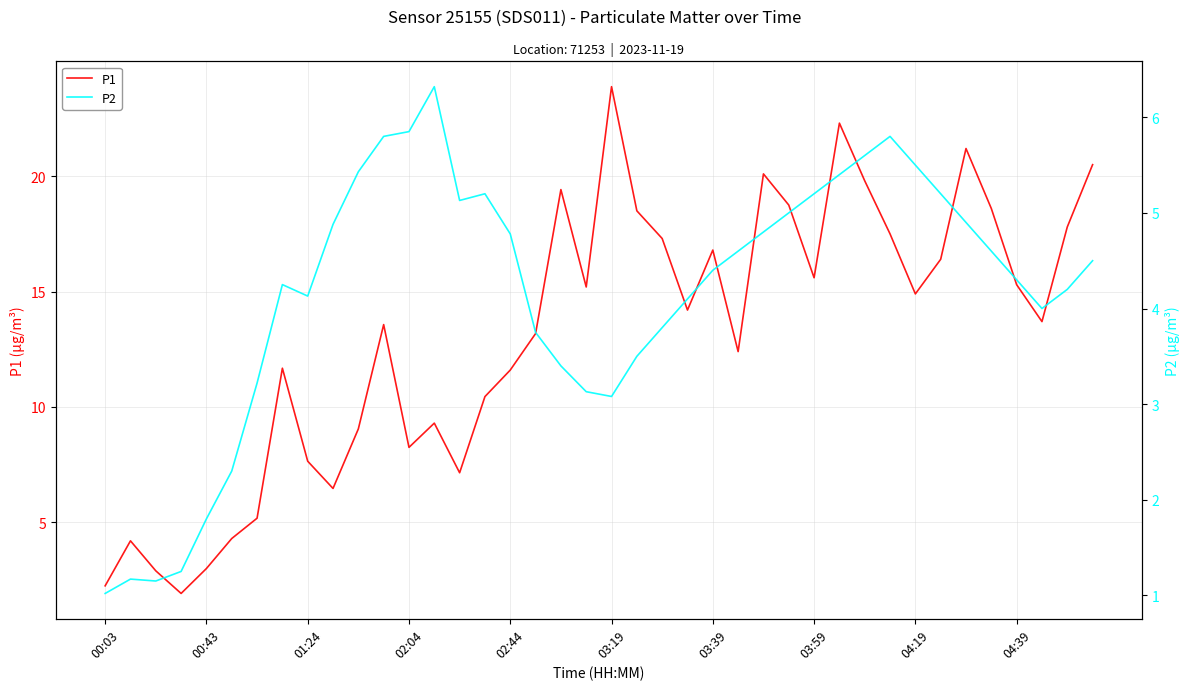

What is the spread (max minus min) of values at 33?

11.2